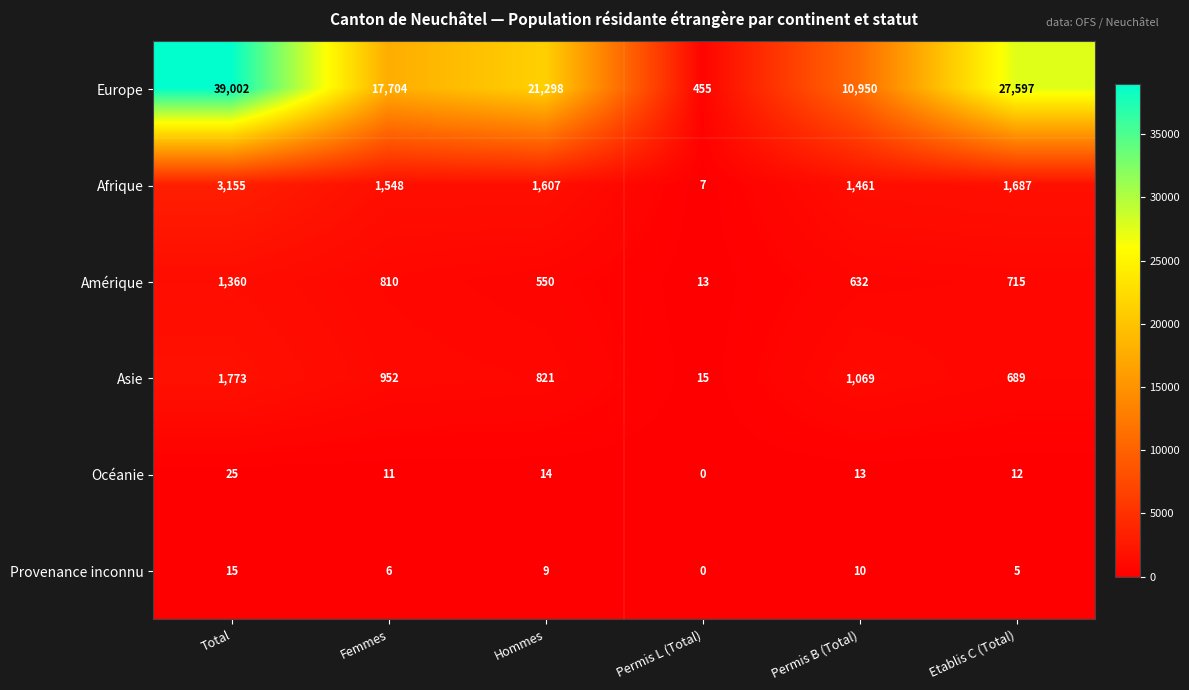

Is the value of Océanie at Total greater than the value of Provenance inconnu at Total?

Yes